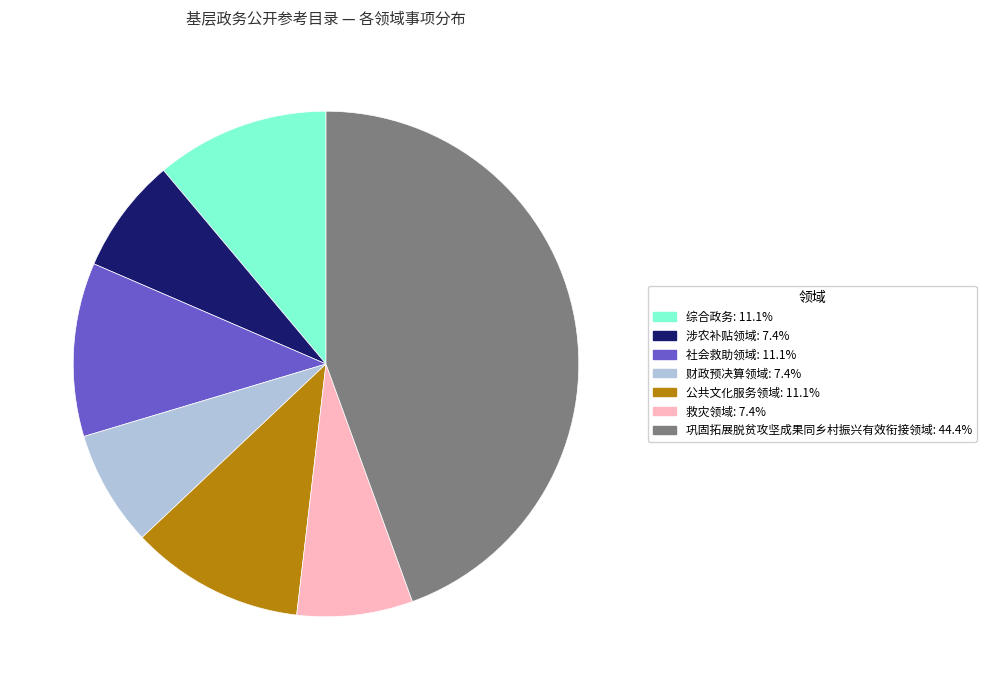

The 涉农补贴领域 slice represents 1% of the pie. True or false?

False